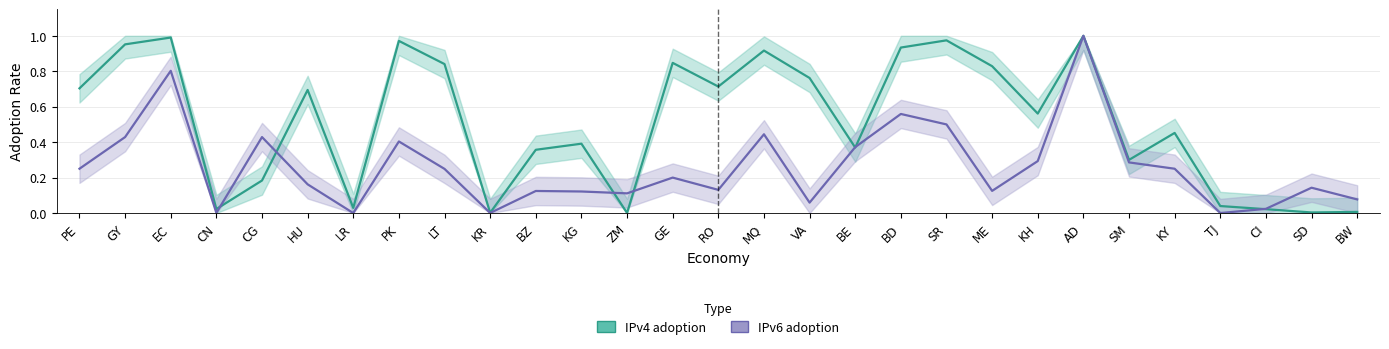

True or false: IPv4 adoption has a value of 0.7 at HU.

True